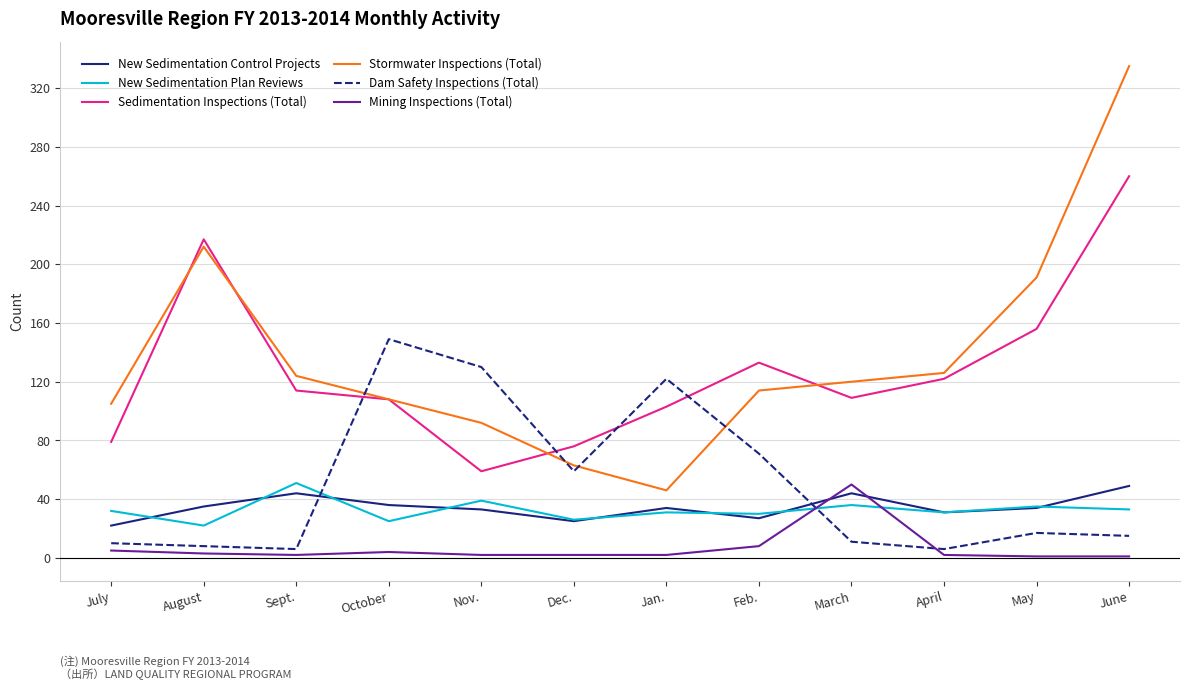

Which series changed the most between October and Dec.?

Dam Safety Inspections (Total)